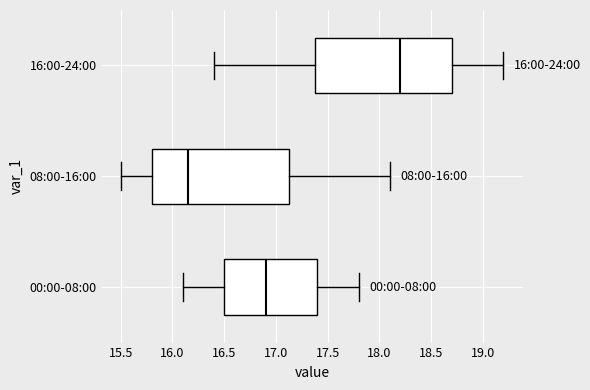

Which box has the furthest to the left median line?

08:00-16:00